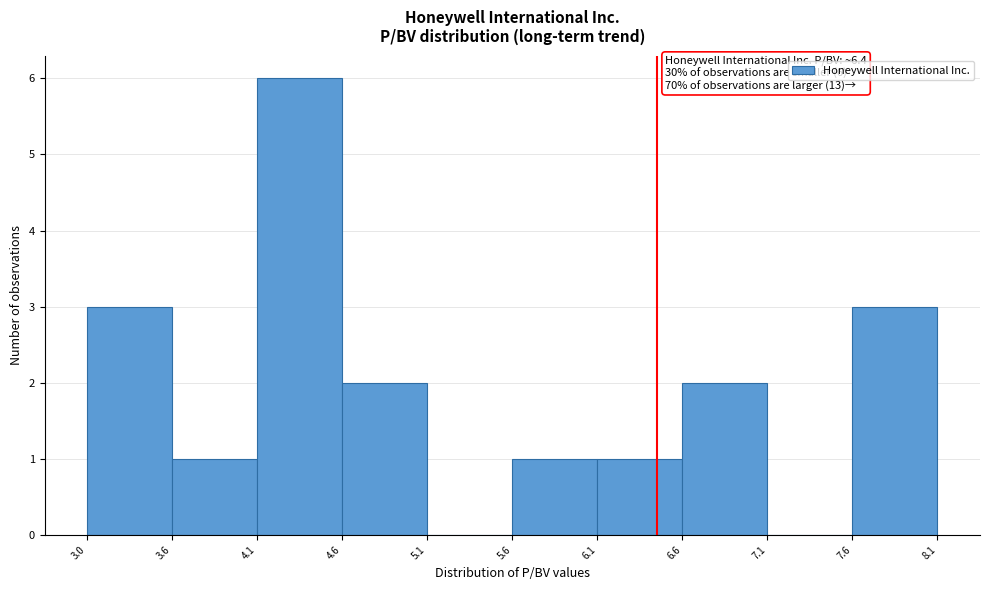

Which range on the x-axis has the tallest bar?

4.1 to 4.6